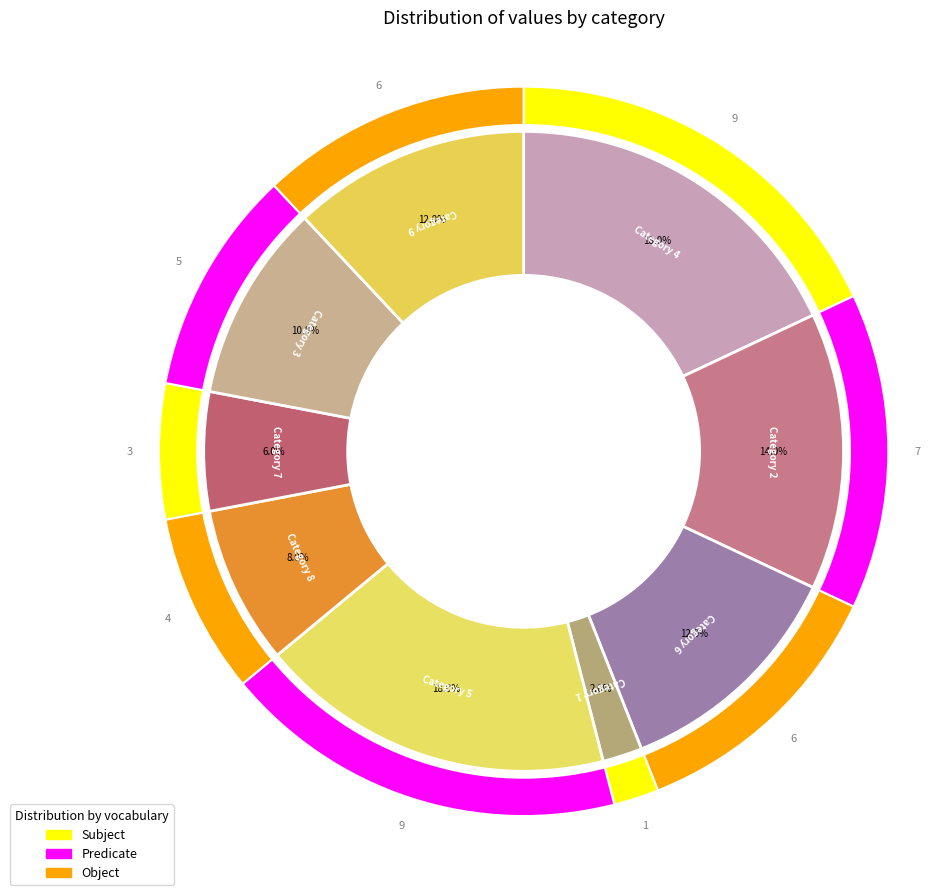

Which slice is the largest?

4